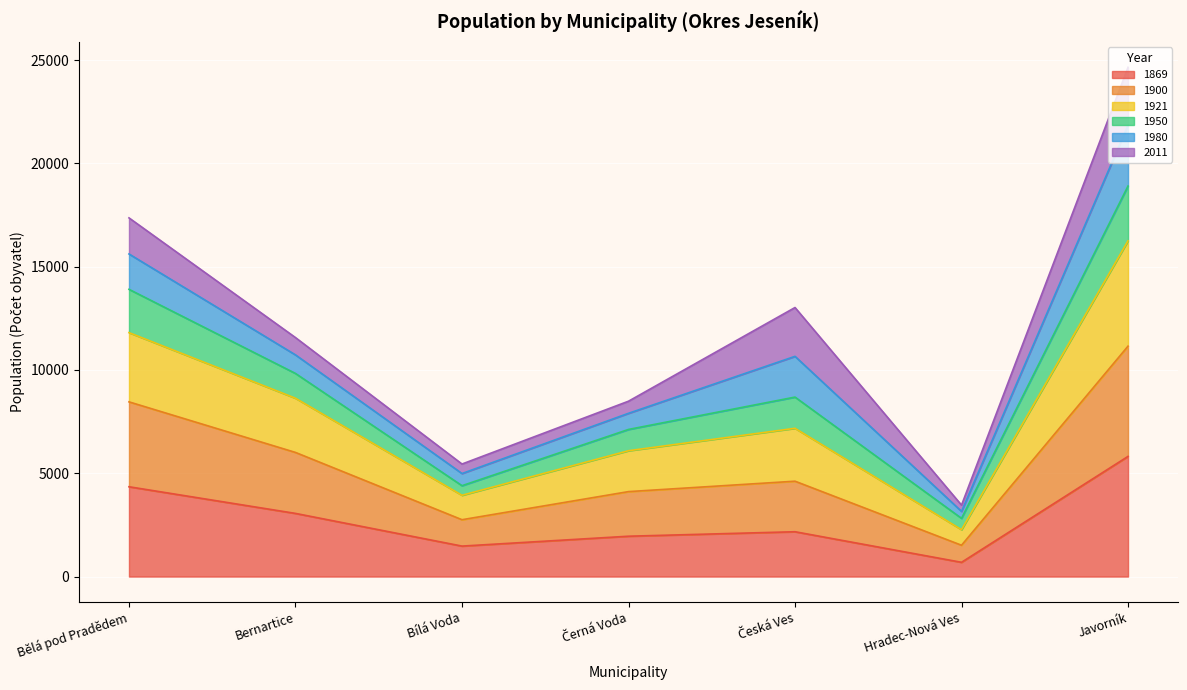

At how many categories does at least one series exceed 14790?

2